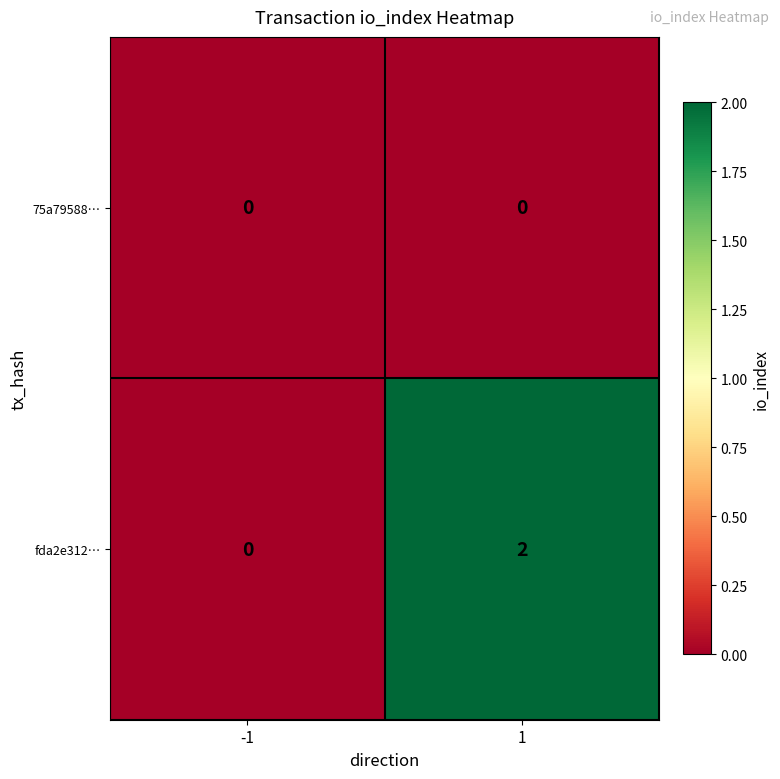

How many data points does each series have?

2